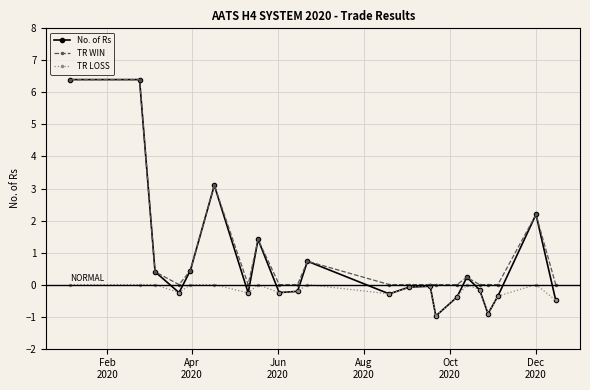

Which series has the widest spread of values?

No. of Rs